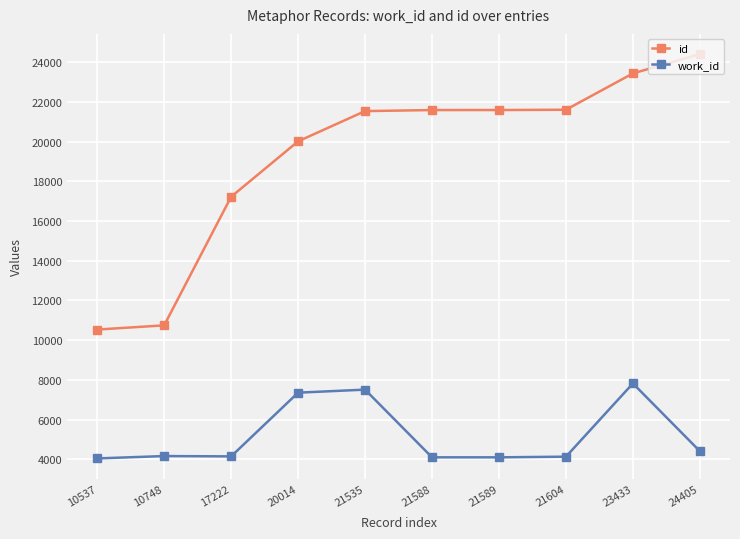

What is the average value of the id series?

19268